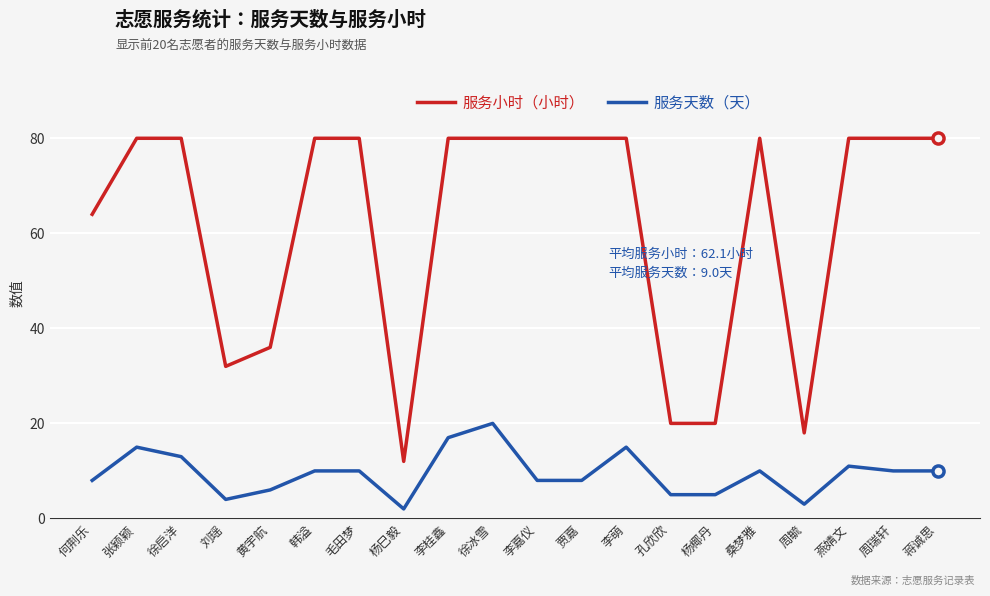

The value of 服务天数（天） at 杨椰丹 is 9. True or false?

False